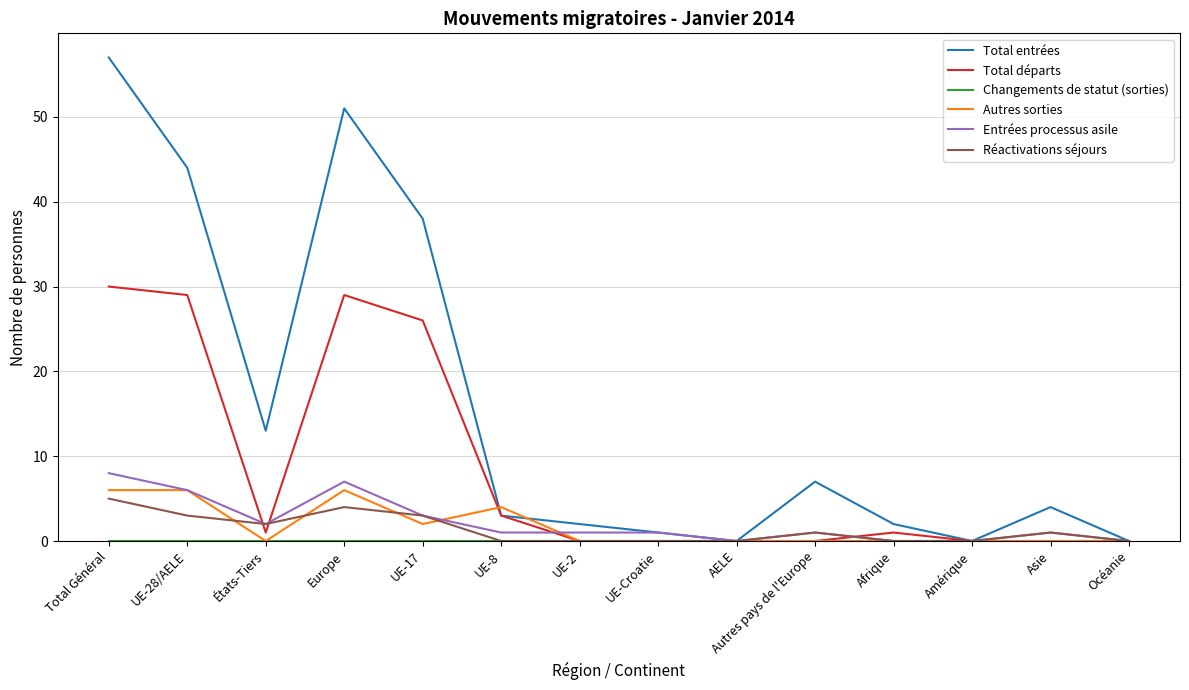

How many lines are shown in the chart?

6